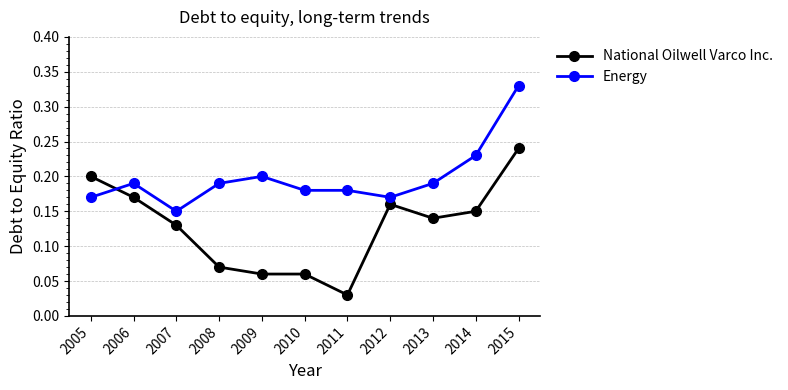

Where do Energy and National Oilwell Varco Inc. first cross each other?

2005 and 2006